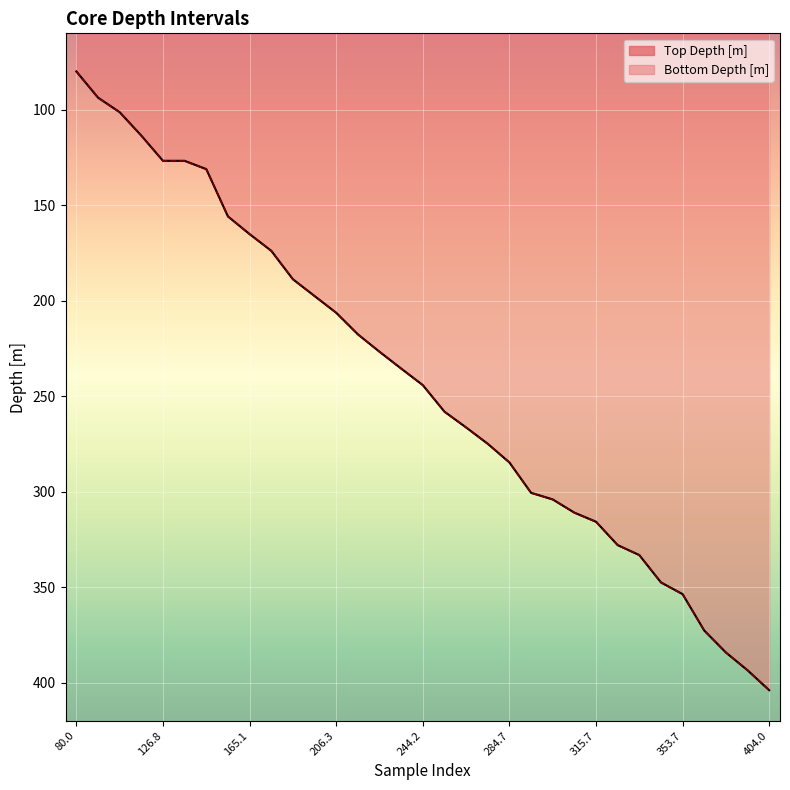

At how many categories does at least one series exceed 273?

14